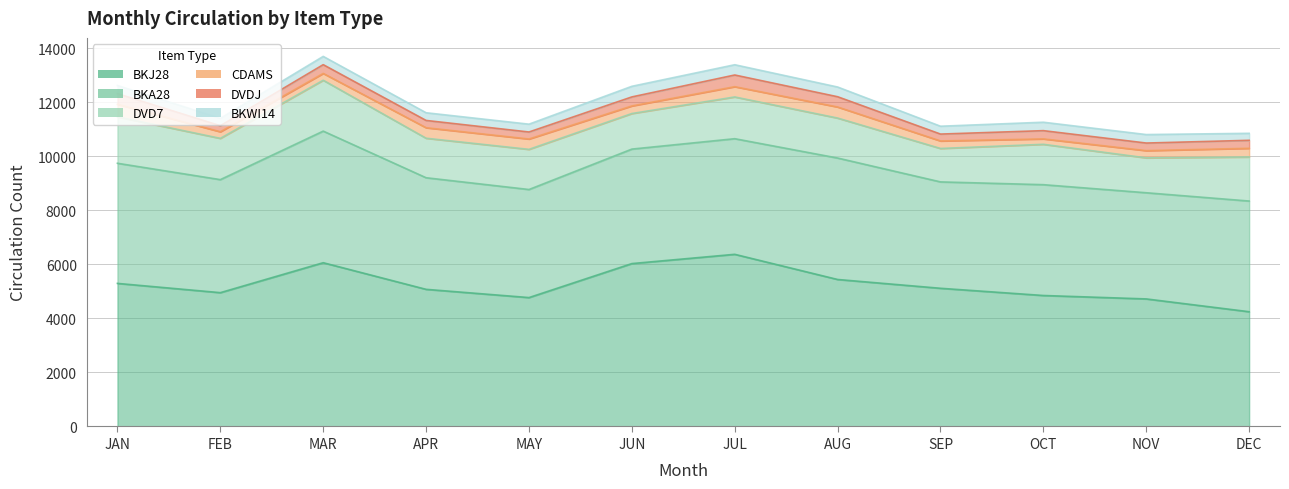

Reading left to right, list all the values displayed in this chart.

BKJ28: JAN=5299	FEB=4956	MAR=6065	APR=5079	MAY=4774	JUN=6033	JUL=6376	AUG=5444	SEP=5118	OCT=4851	NOV=4724	DEC=4250
BKA28: JAN=4449	FEB=4186	MAR=4874	APR=4133	MAY=4002	JUN=4240	JUL=4282	AUG=4498	SEP=3940	OCT=4104	NOV=3932	DEC=4099
DVD7: JAN=1719	FEB=1528	MAR=1884	APR=1463	MAY=1487	JUN=1317	JUL=1546	AUG=1480	SEP=1238	OCT=1495	NOV=1292	DEC=1631
CDAMS: JAN=465	FEB=245	MAR=253	APR=390	MAY=384	JUN=282	JUL=381	AUG=411	SEP=279	OCT=201	NOV=268	DEC=323
DVDJ: JAN=395	FEB=224	MAR=324	APR=269	MAY=259	JUN=333	JUL=432	AUG=379	SEP=254	OCT=305	NOV=281	DEC=295
BKWI14: JAN=301	FEB=271	MAR=306	APR=285	MAY=290	JUN=393	JUL=380	AUG=360	SEP=291	OCT=312	NOV=314	DEC=259